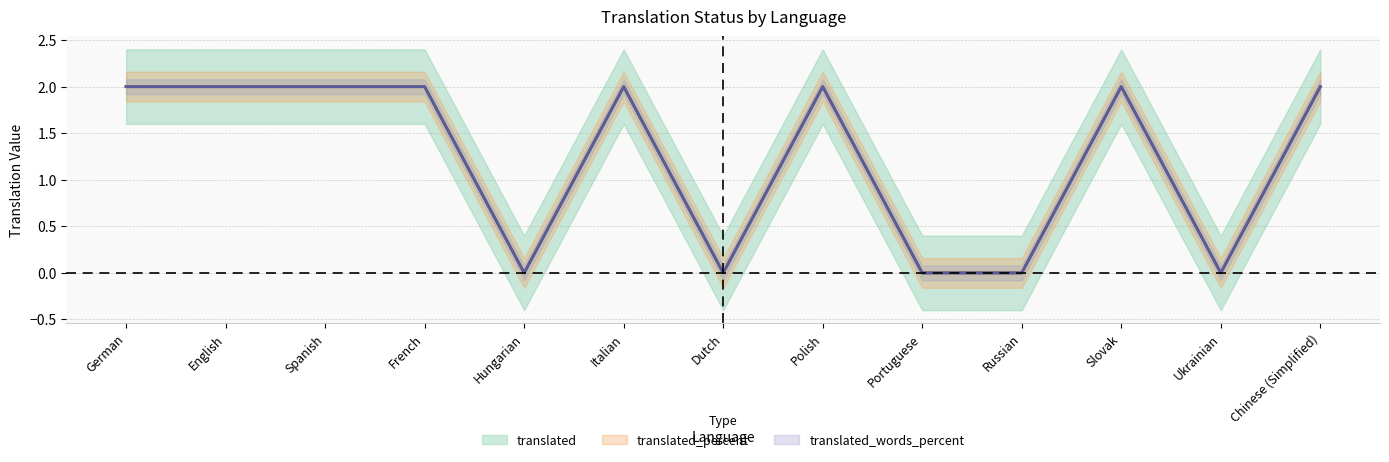

How many translated_words_percent values are between 0 and 2?

13